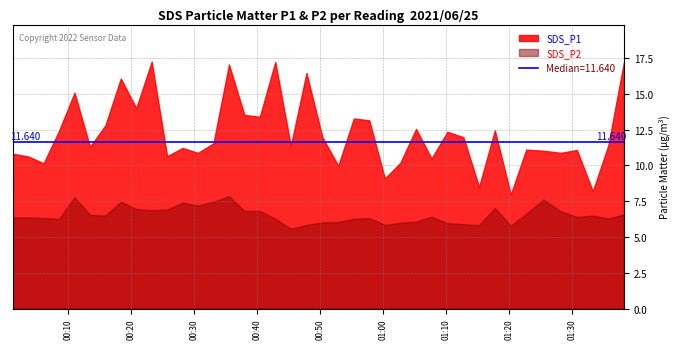

What position from the right is 2021/06/25 00:20:48?

32